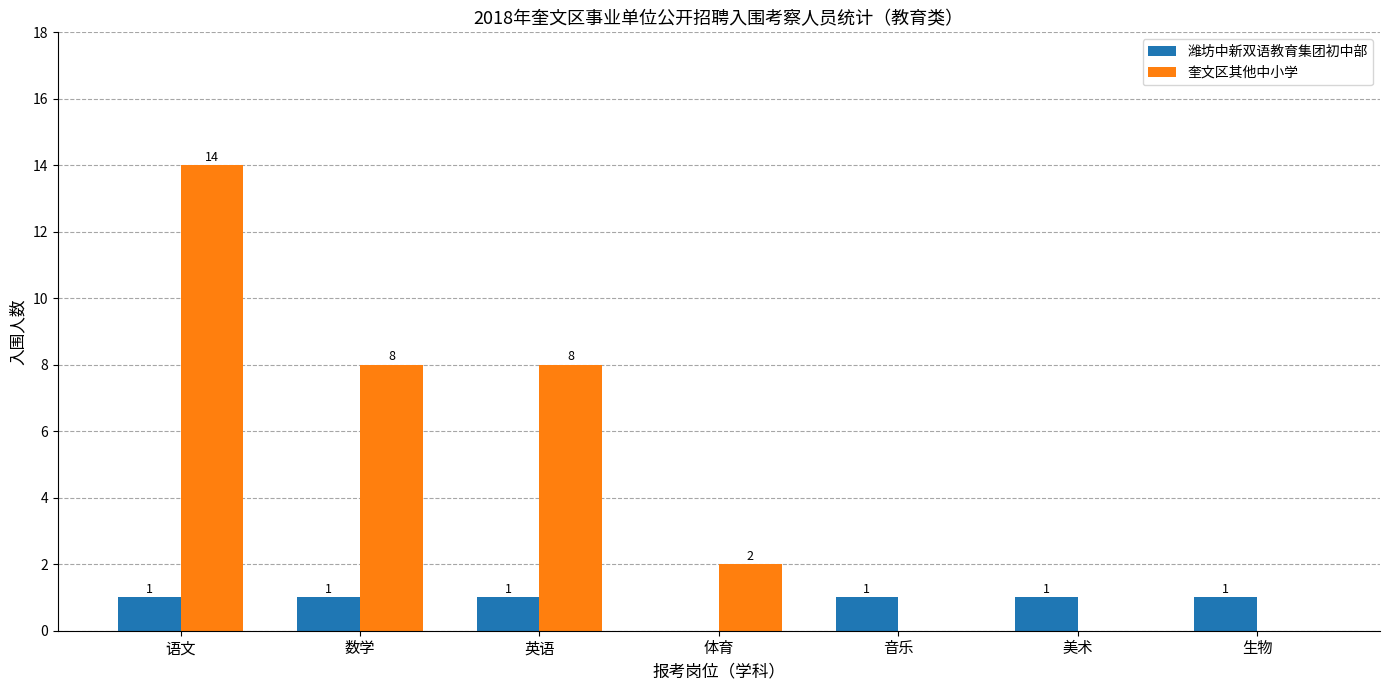

Which category has the highest value across all series?

语文